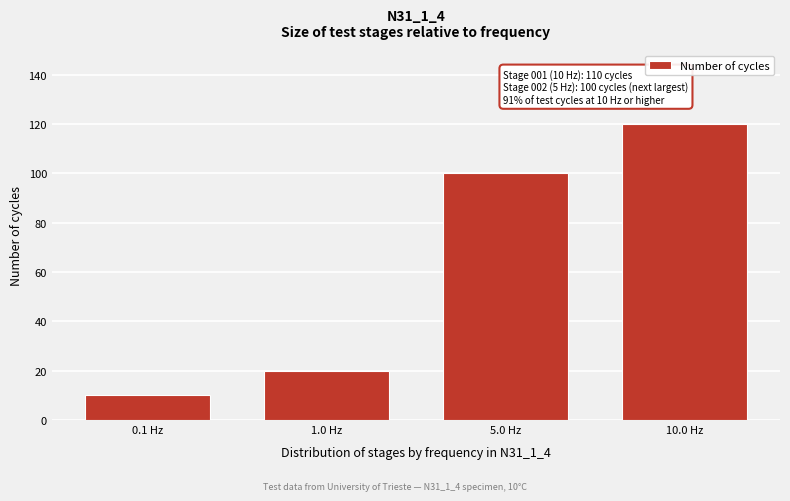

Reading left to right, what are all the values shown in this chart?

0.1 Hz=10	1.0 Hz=20	5.0 Hz=100	10.0 Hz=120